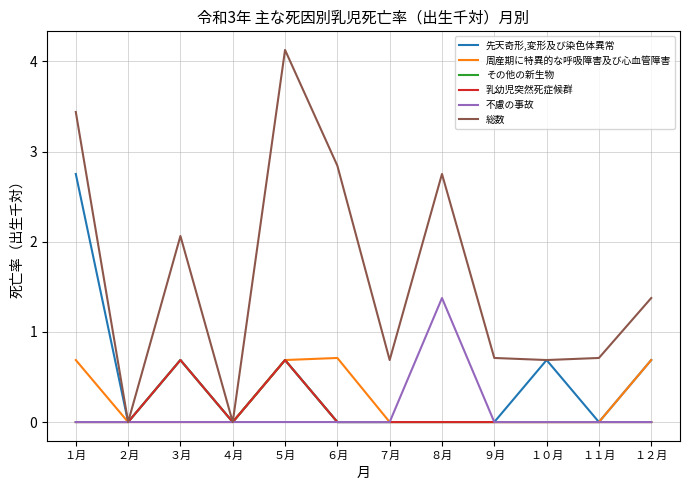

Which series has the largest total across all categories?

総数